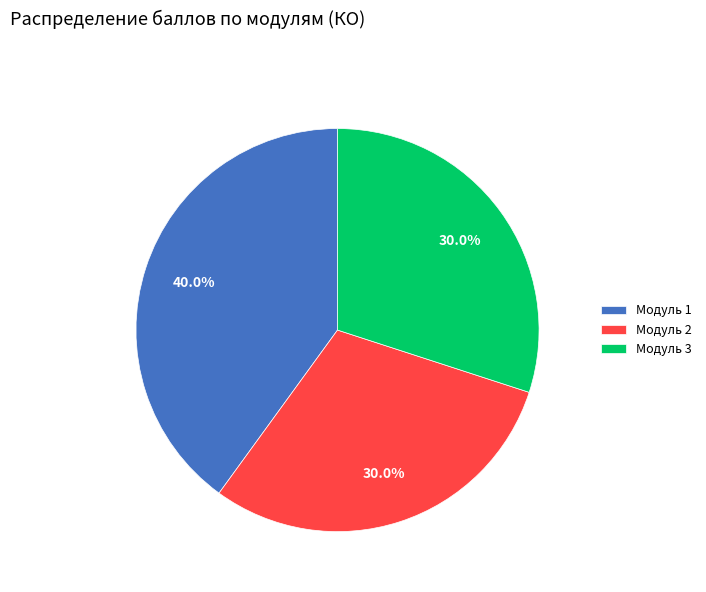

Do Модуль 1 and Модуль 2 together represent more than half of the pie?

Yes